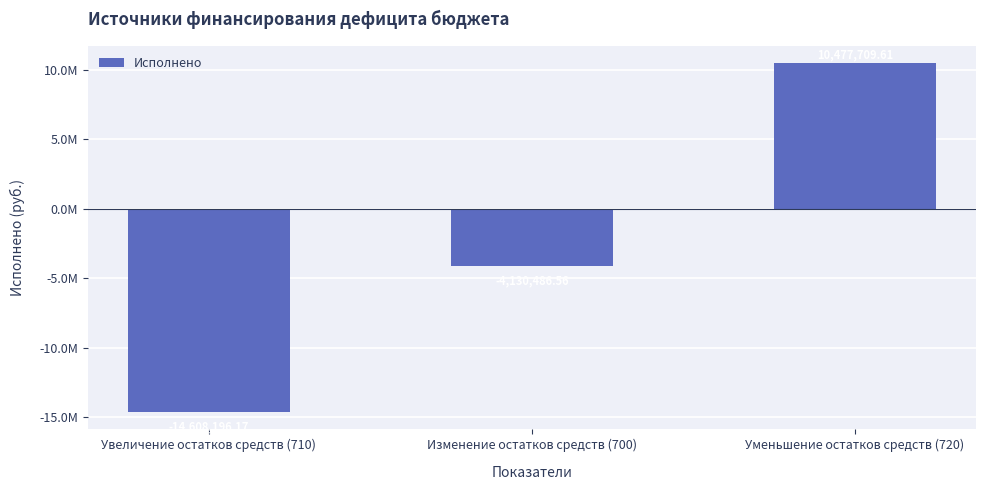

Reading left to right, list all the values displayed in this chart.

Увеличение остатков средств (710)=-14608196.2	Изменение остатков средств (700)=-4130486.6	Уменьшение остатков средств (720)=10477709.6